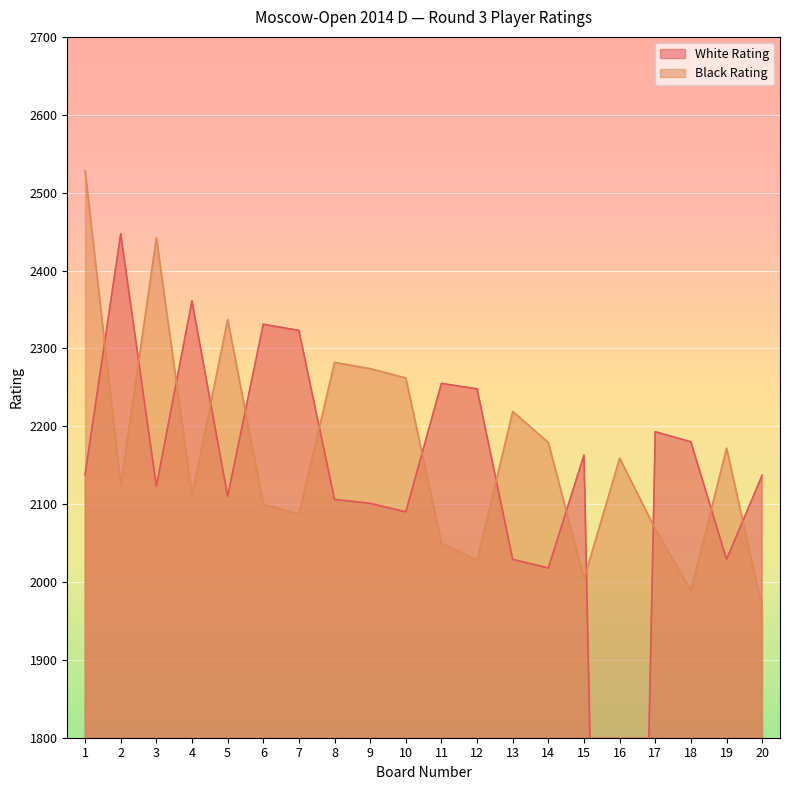

How many values in the White Rating series exceed 2138?

9